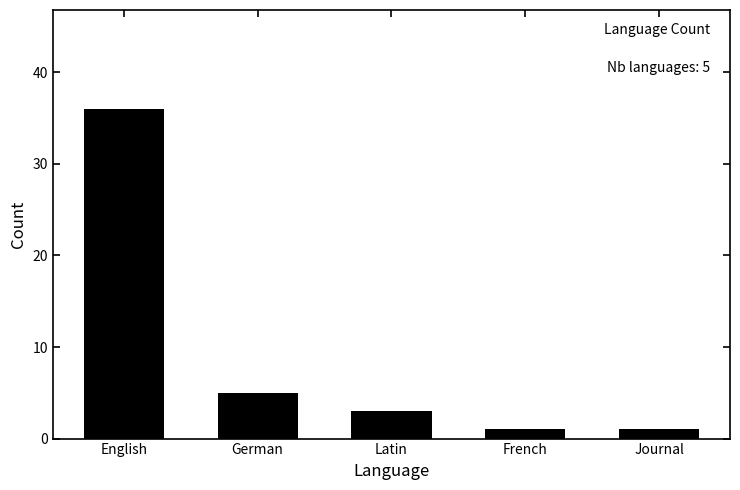

What is the maximum value shown in the chart?

36